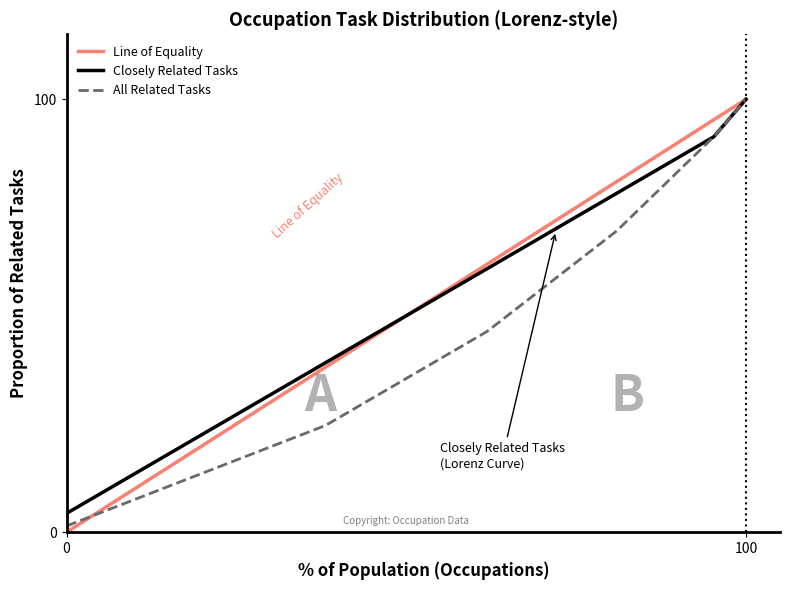

What is the difference between the second highest and second lowest values in the Closely Related Tasks series?

82.6